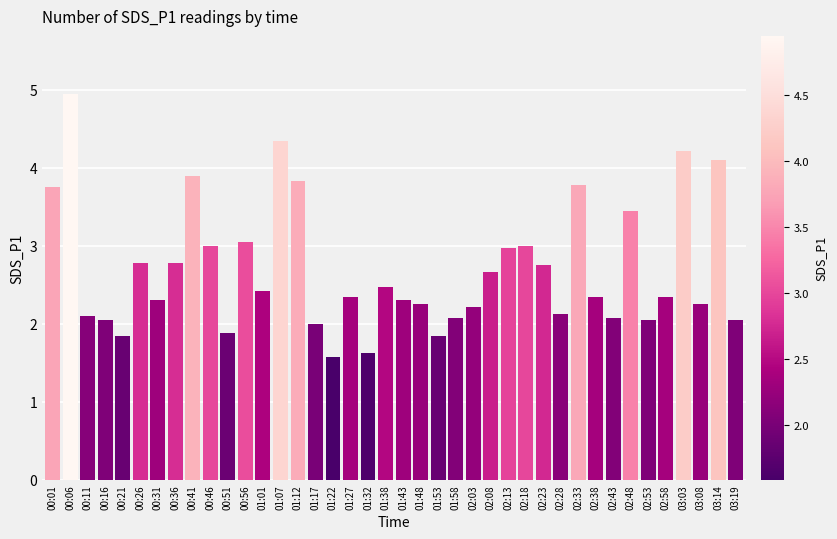

What is the label of the 11th bar from the right?

02:28